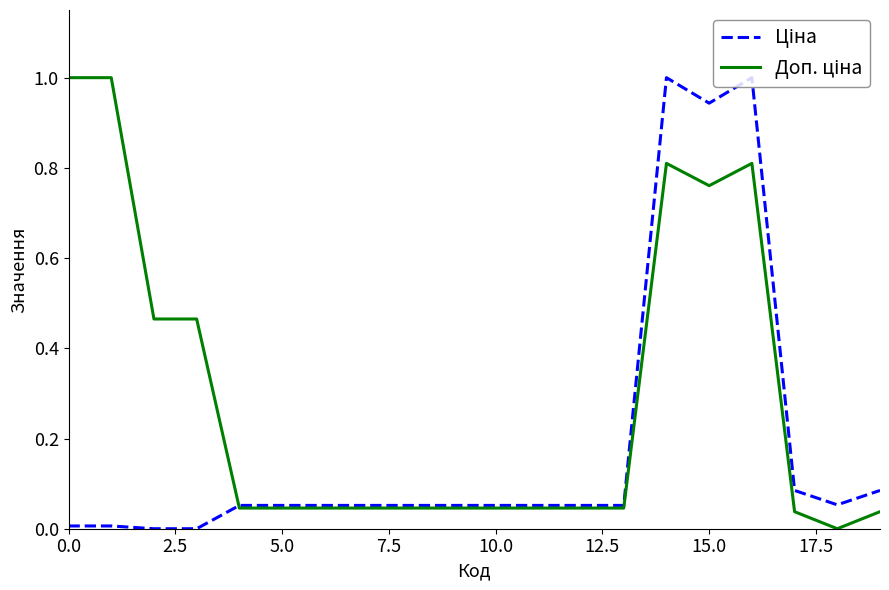

What is the greatest value displayed?

1.0